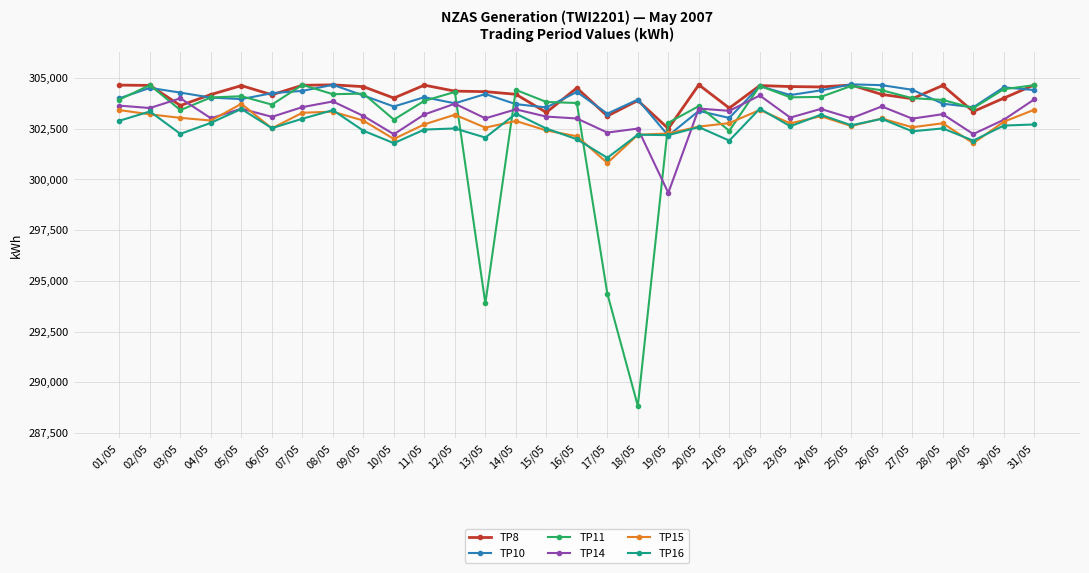

What is the label of the 1st point from the right?

31/05